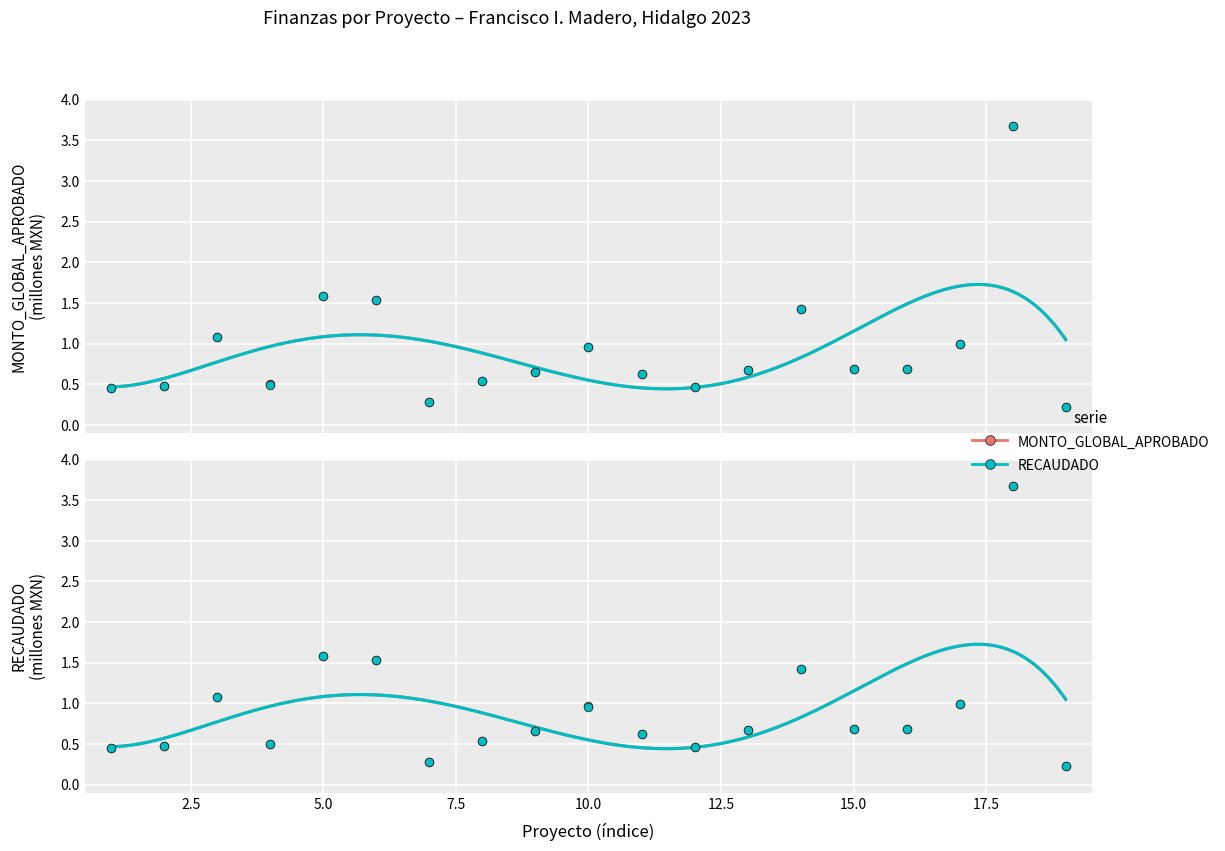

Is the value of MONTO_GLOBAL_APROBADO at 7.5 greater than the value of RECAUDADO at 10?

No